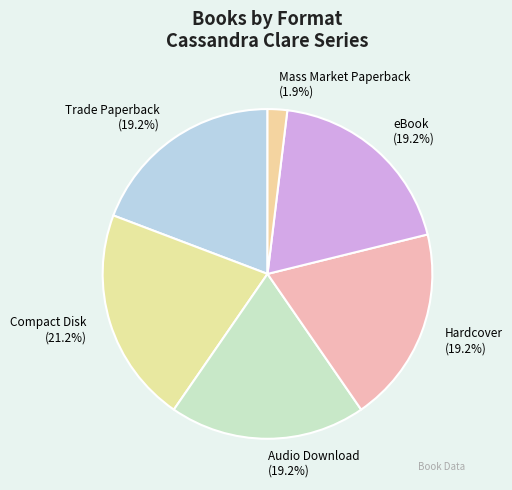

What percentage is NOT represented by Audio Download?

80.8%